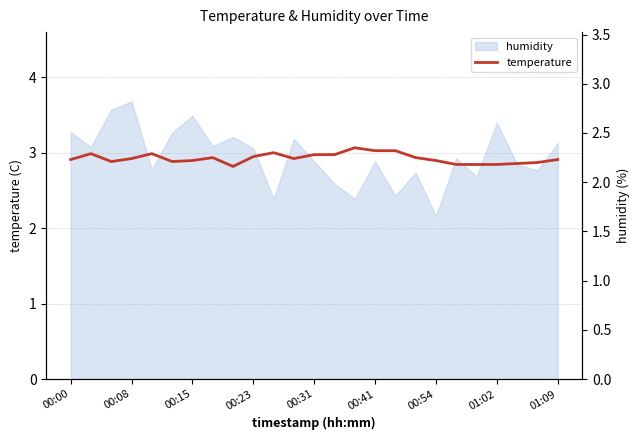

What position from the left is 11?

12